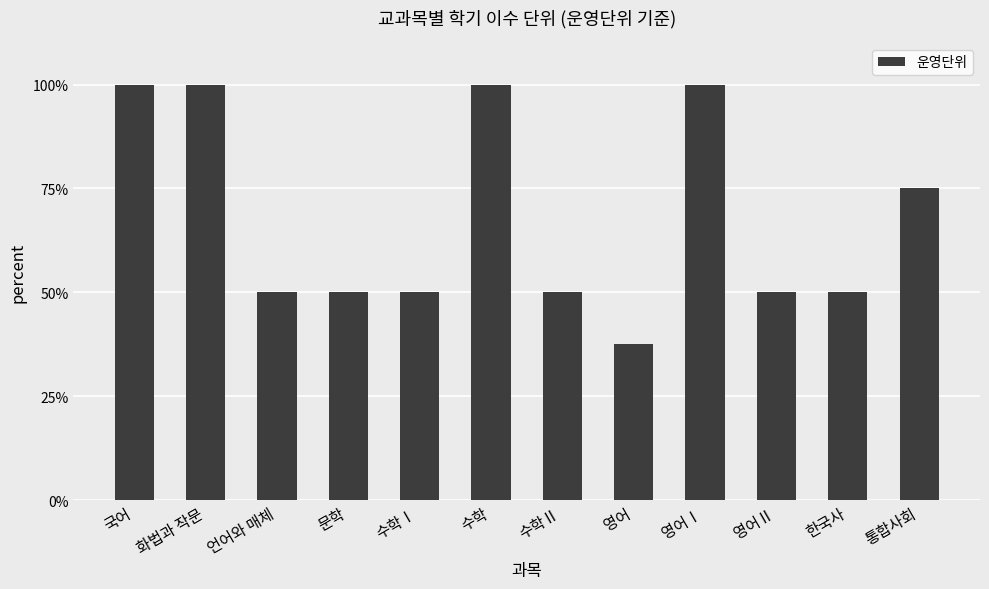

What is the smallest value displayed?

37.5